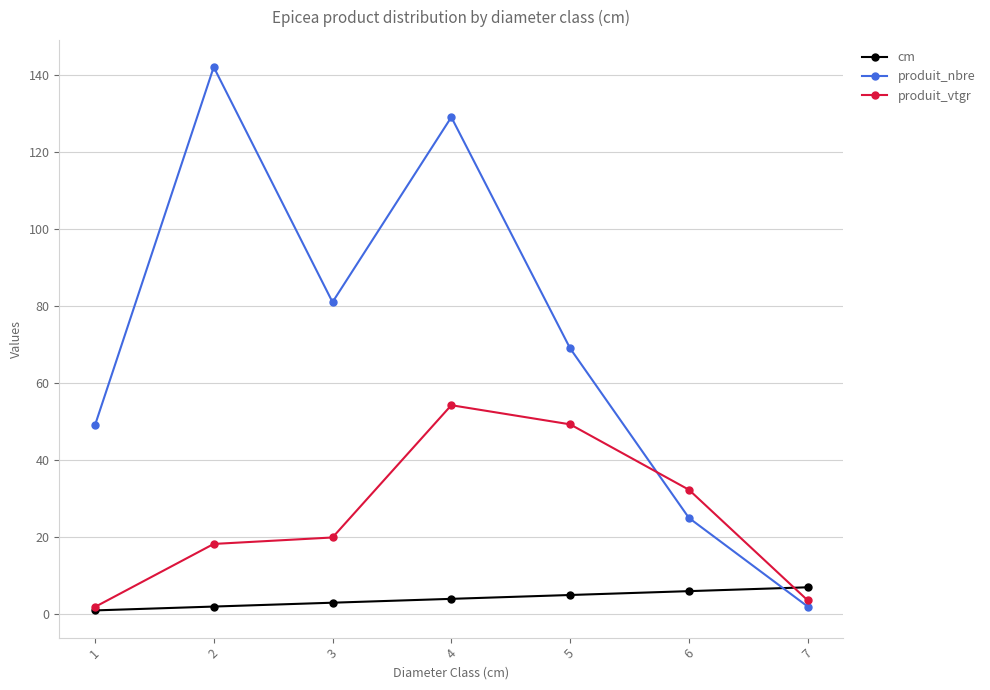

What is the highest value of the produit_nbre series?

142.0